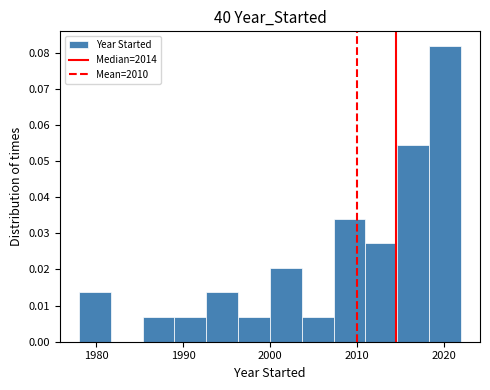

Read against the x-axis, roughly where is the centre of the tallest bar?

2020